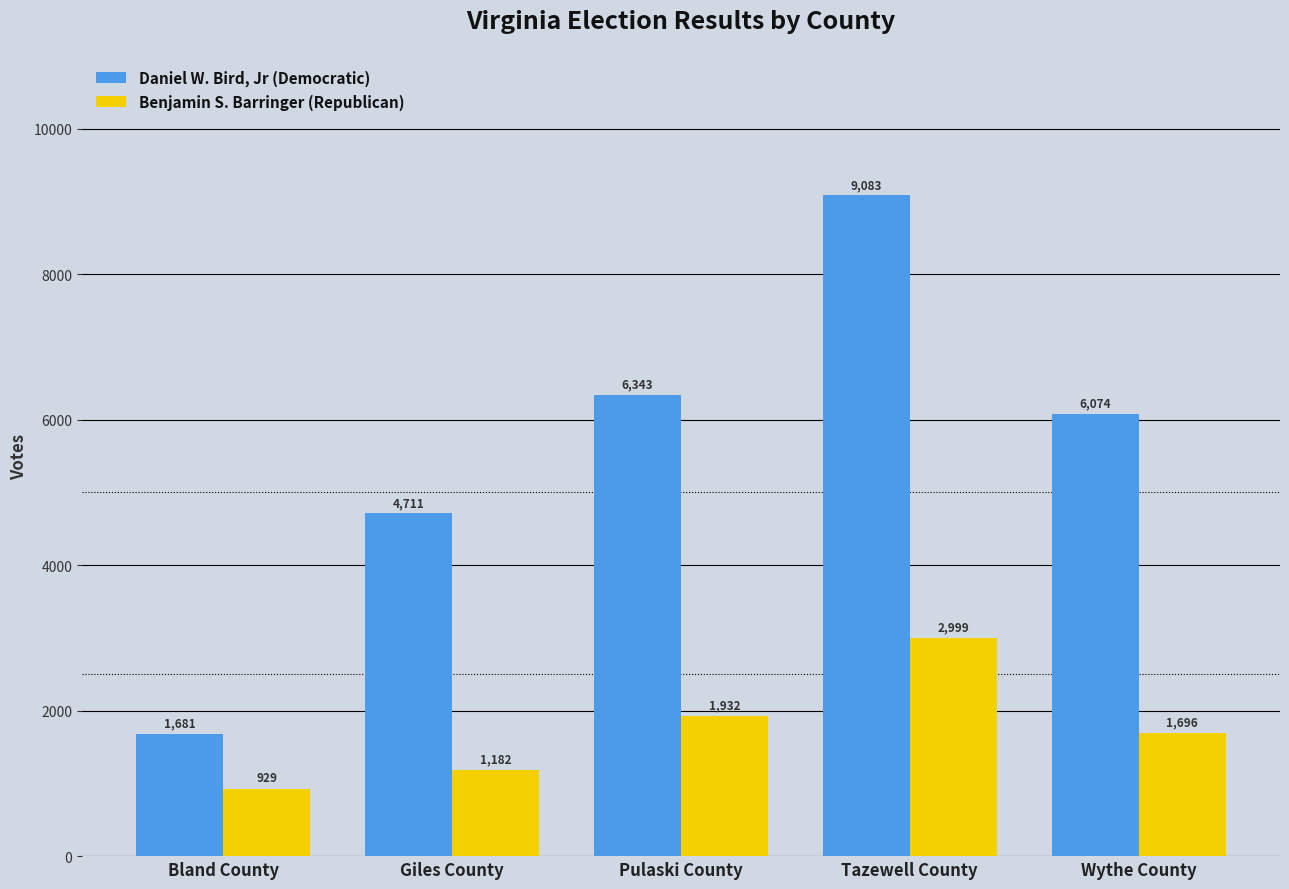

What position from the right is Pulaski County?

3